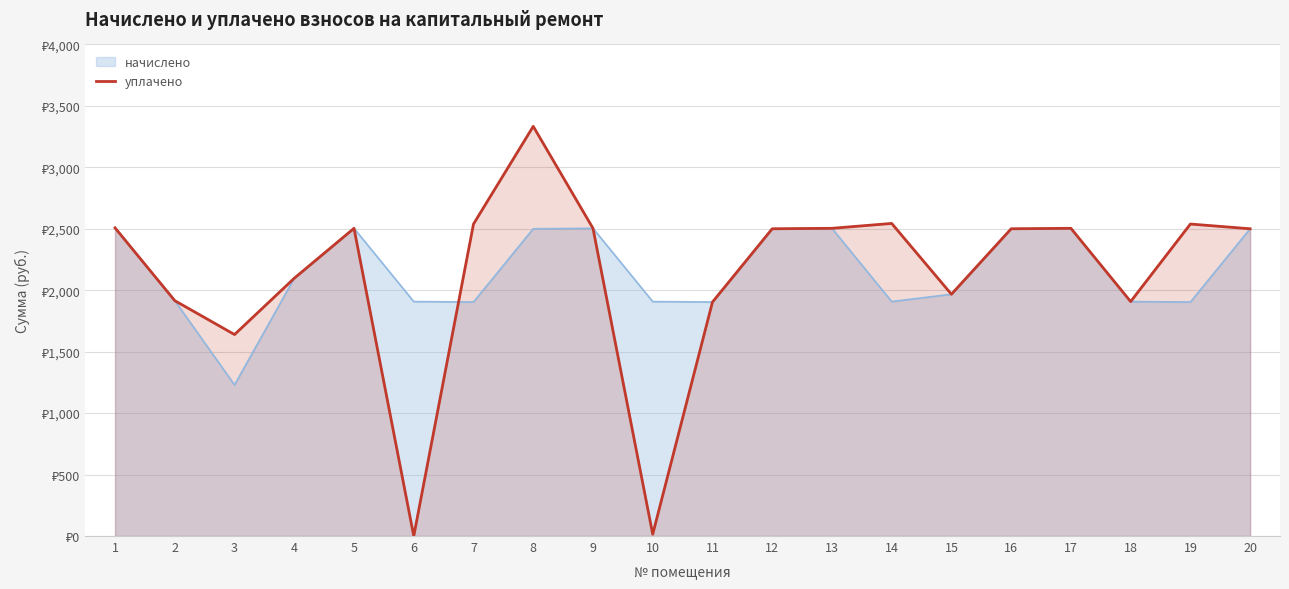

What is the ratio of the value at 15 to the value at 2?

1.0